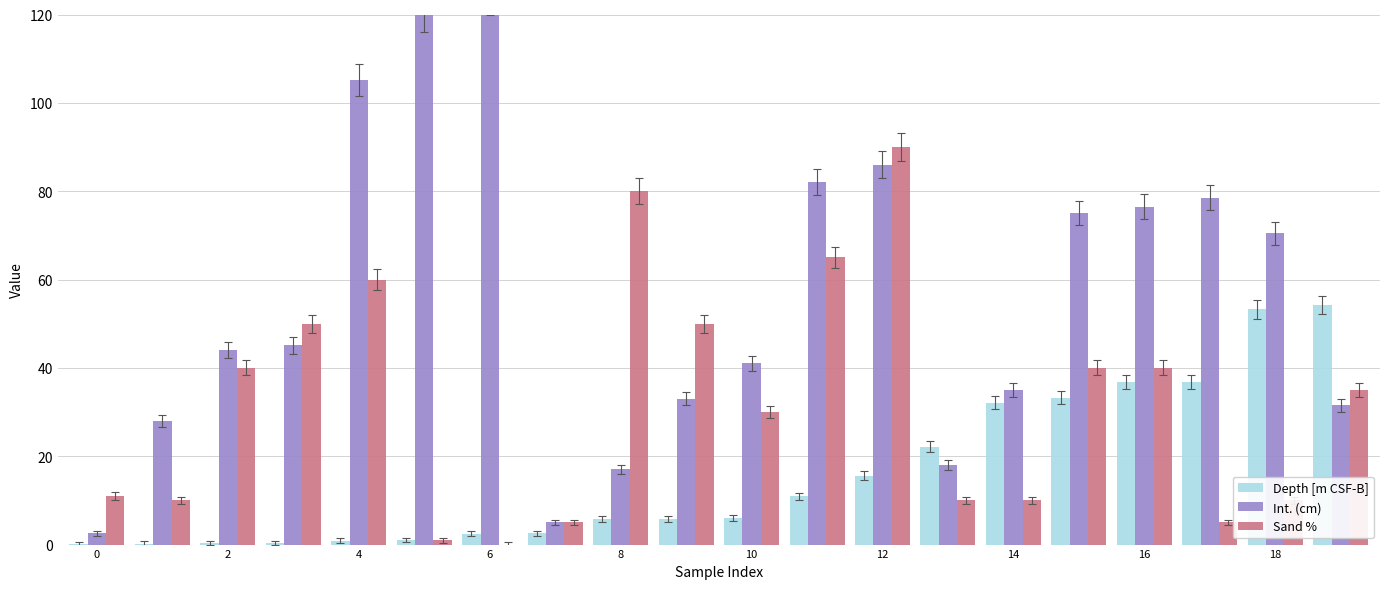

Reading right to left, transcribe all the data shown in this chart.

Depth [m CSF-B]: 54.3	53.3	36.8	36.8	33.3	32.1	22.2	15.6	10.9	5.9	5.9	5.7	2.6	2.4	1.0	0.9	0.4	0.4	0.2	0.0
Int. (cm): 31.5	70.5	78.5	76.5	75.0	35.0	18.0	86.0	82.1	41.0	33.0	17.0	5.0	124.0	120.1	105.1	45.1	44.1	28.0	2.6
Sand %: 35.0	10.0	5.0	40.0	40.0	10.0	10.0	90.0	65.0	30.0	50.0	80.0	5.0	0.0	1.0	60.0	50.0	40.0	10.0	11.0